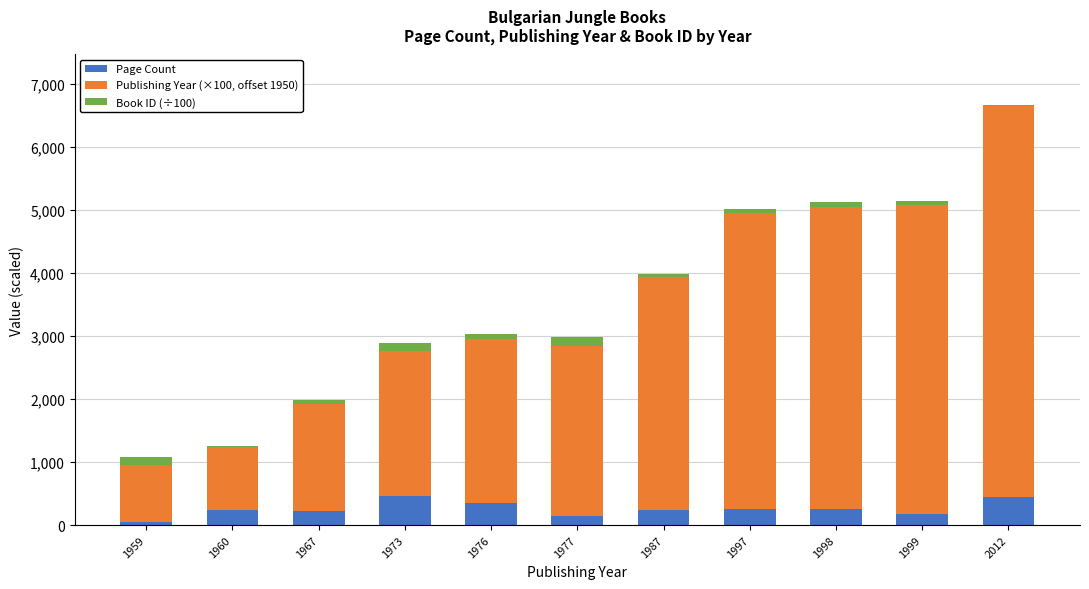

What is the maximum value for Page Count?

468.0